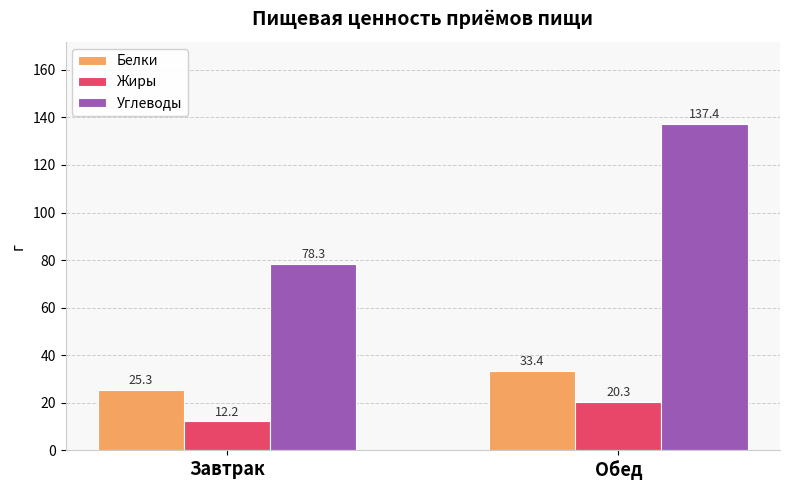

What are all the series names shown in the legend?

Белки, Жиры, Углеводы